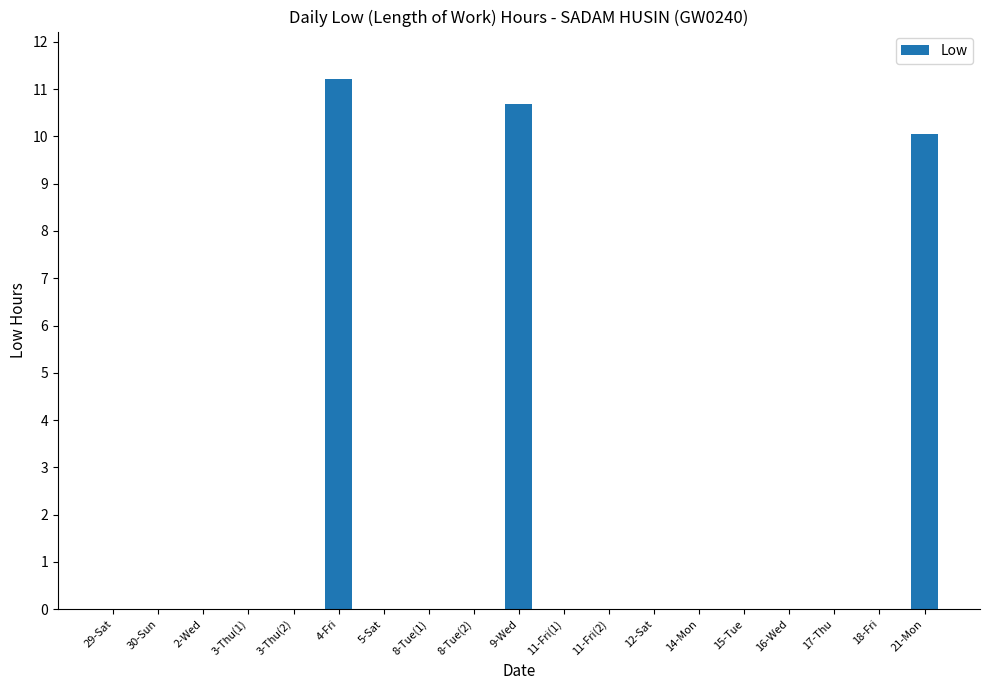

Does the chart contain stacked bars?

No